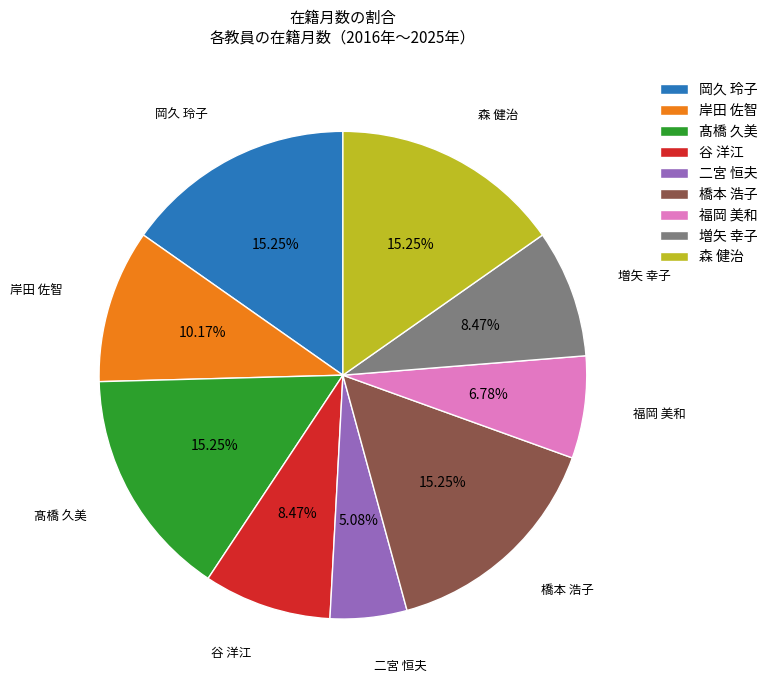

Is there any slice that represents more than half of the pie?

No